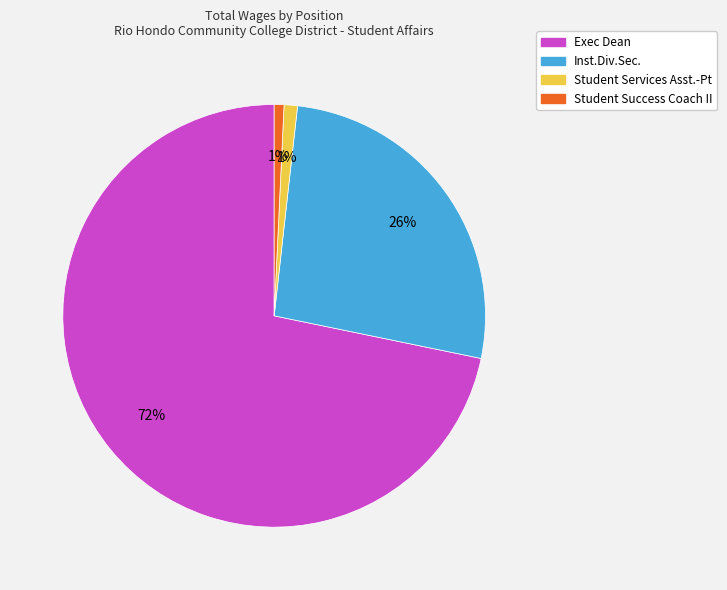

Is the sum of Student Success Coach II and Exec Dean greater than half?

Yes